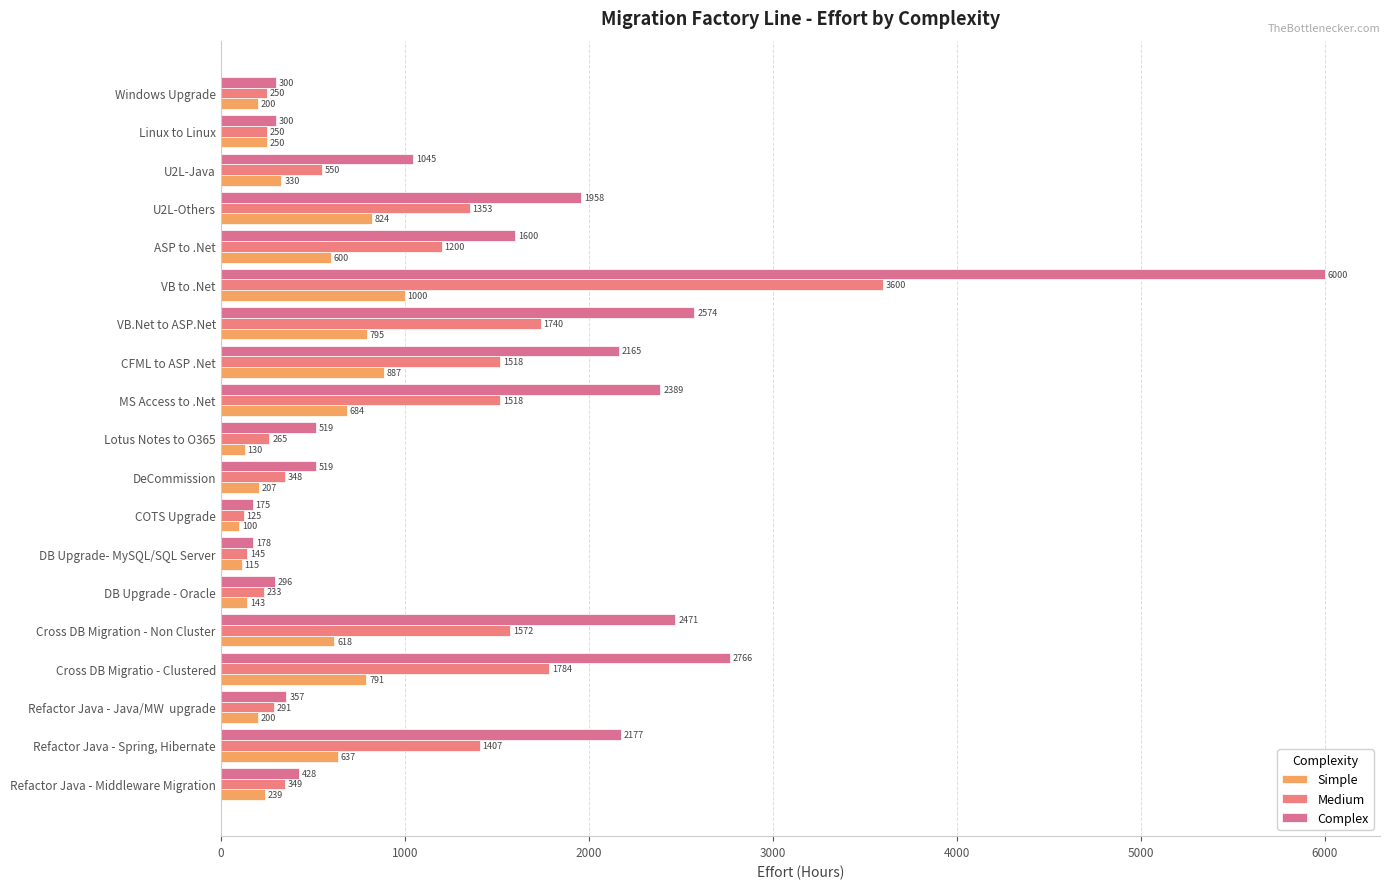

What are all the series names shown in the legend?

Simple, Medium, Complex